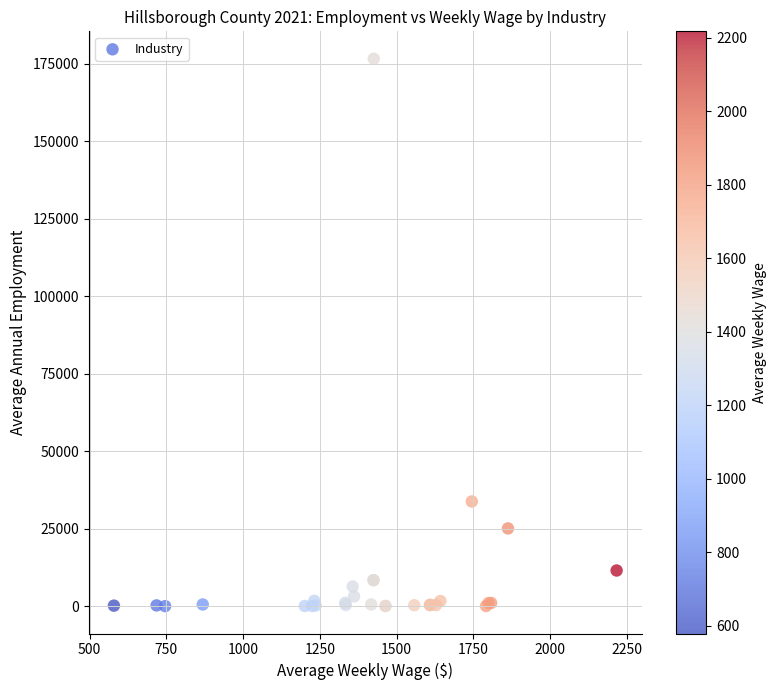

What Y value in the scatter plot is closest to 88287?

33764